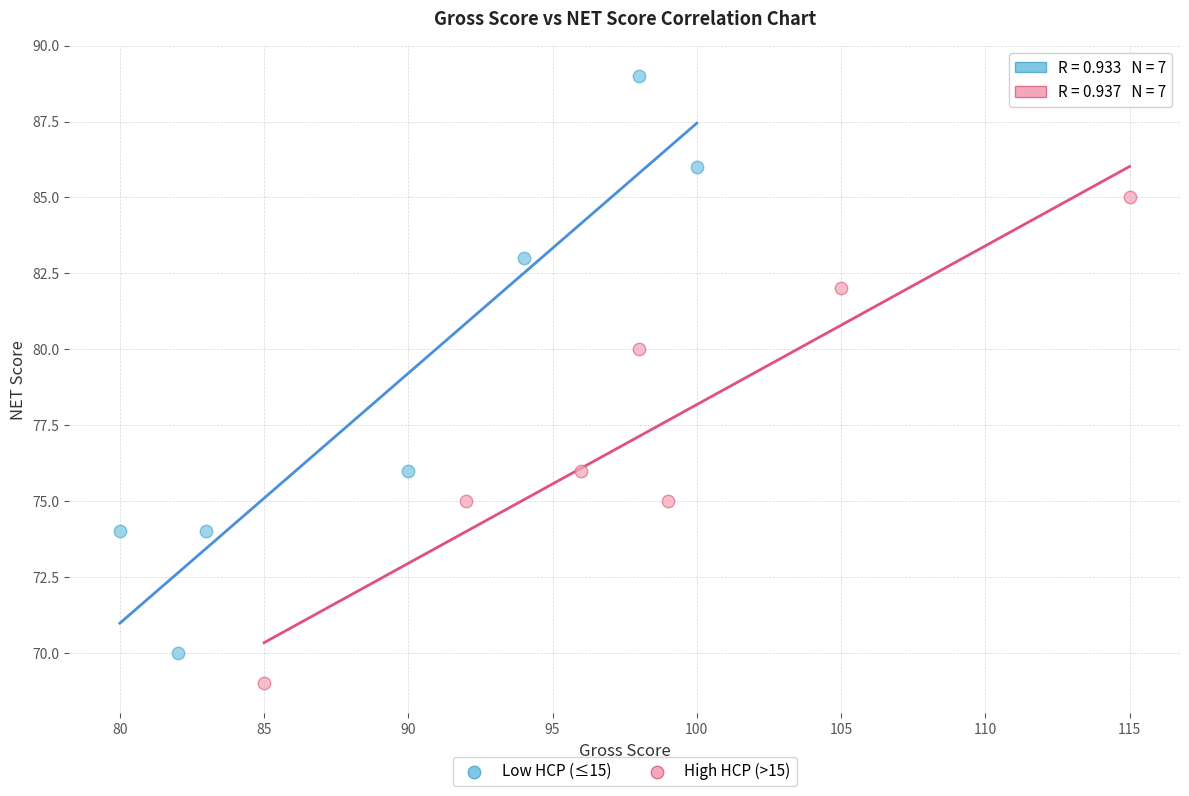

Which series contains the lowest Y value?

High HCP (>15)